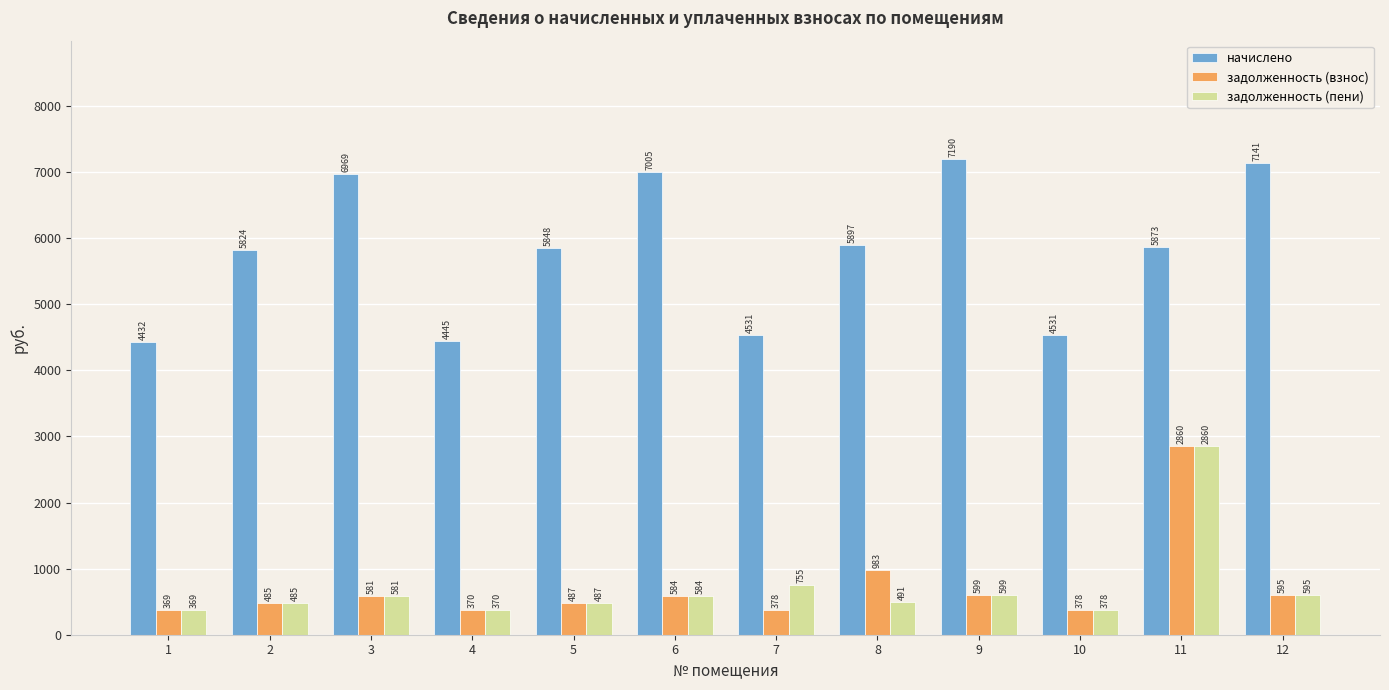

Between 2 and 8, which series saw the biggest shift?

задолженность (взнос)